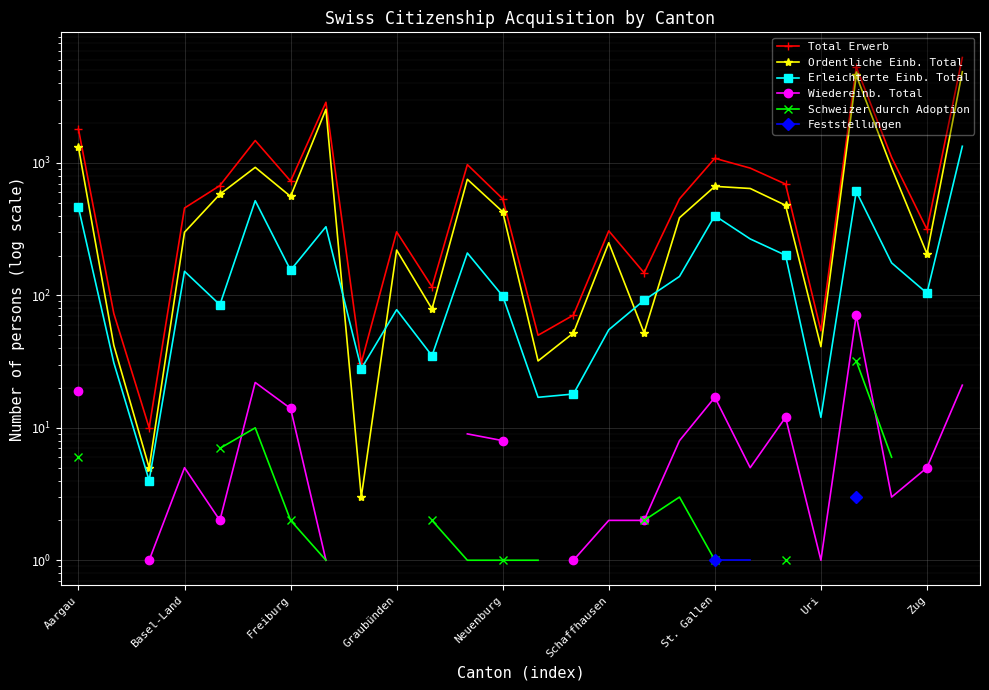

How many categories are shown in the chart?

26